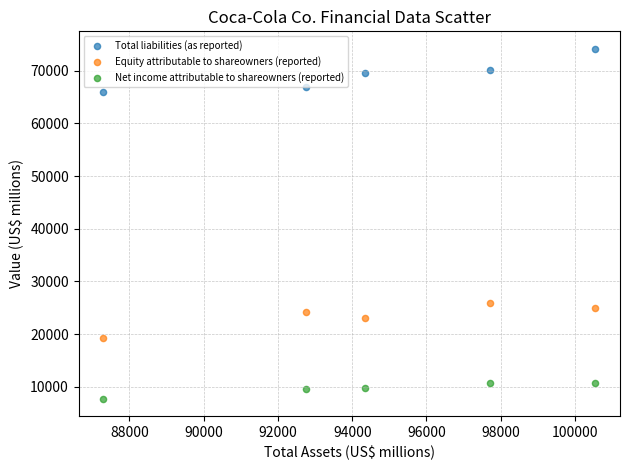

Across all data points, what is the range of X values (max minus min)?

13253